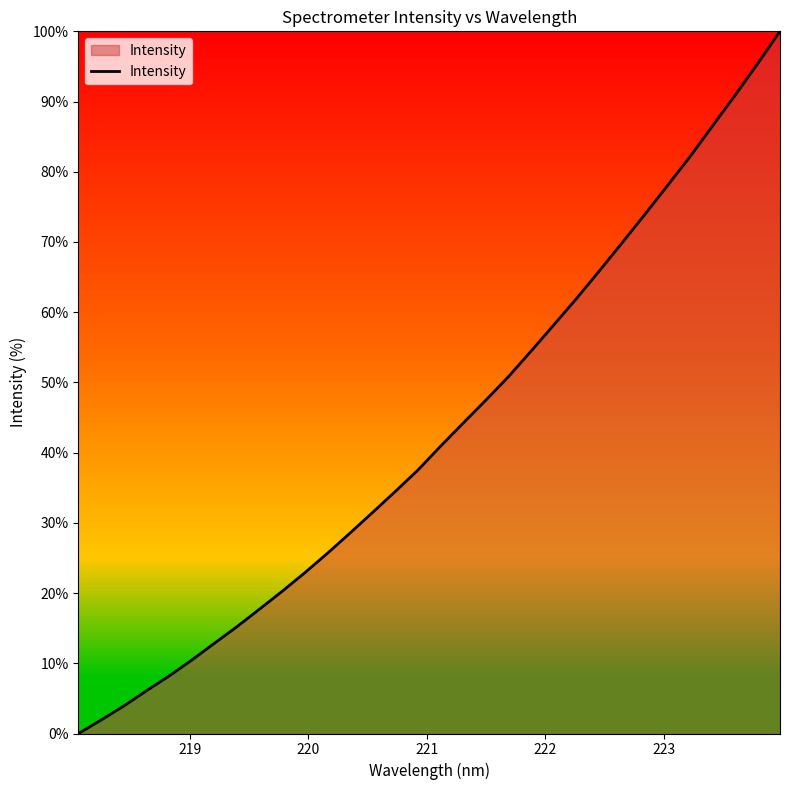

What is the difference between the maximum and minimum values?

100.0